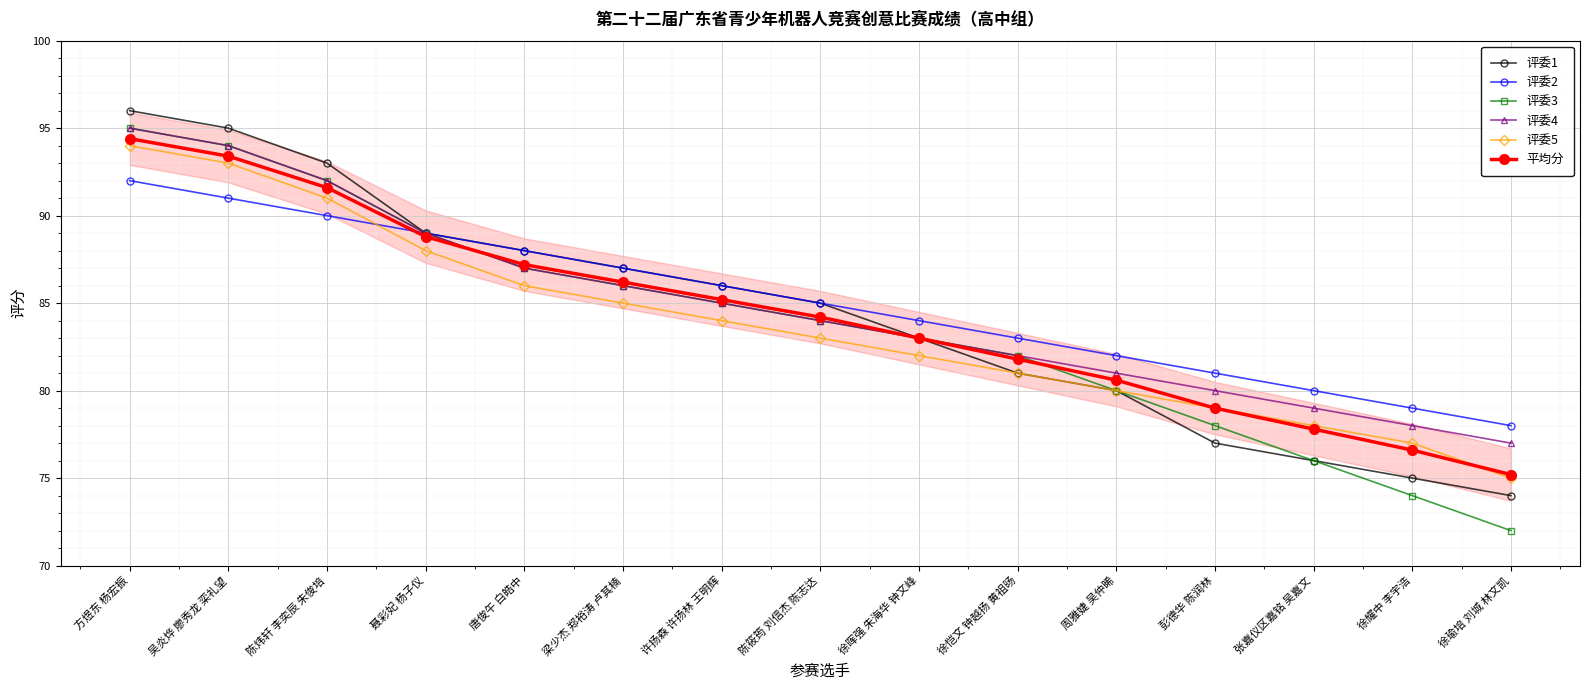

What is the average value of the 评委4 series?

84.8